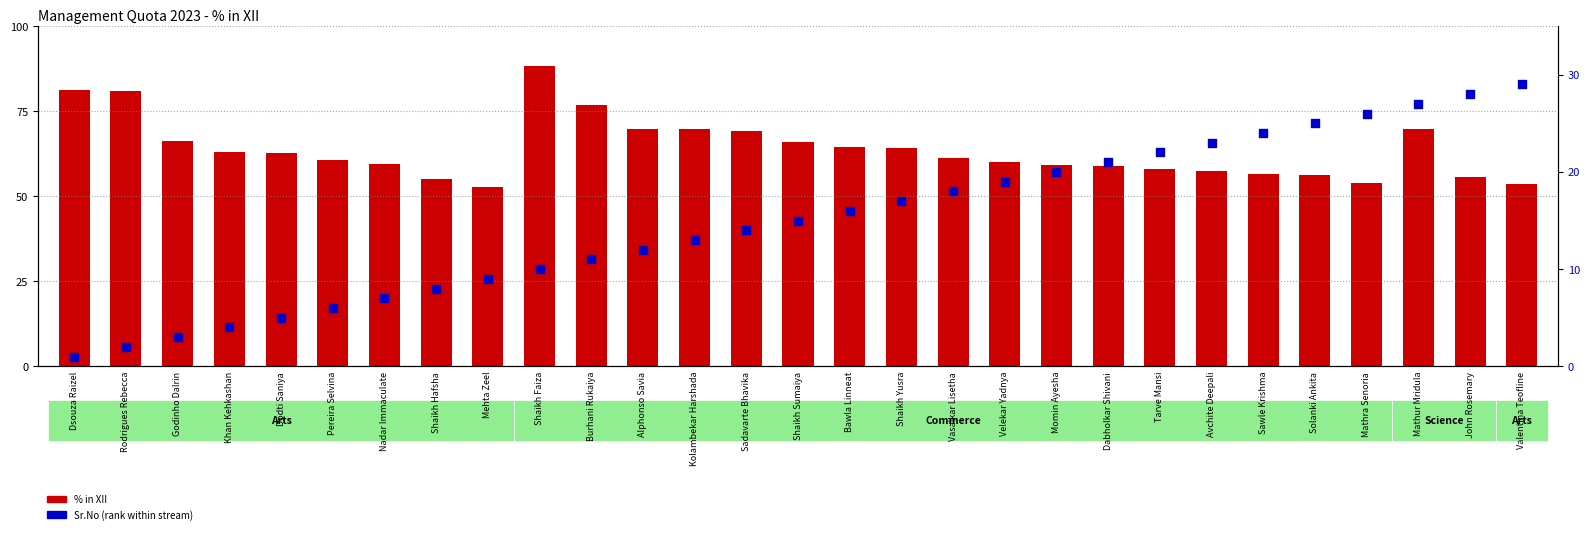

Which series reaches the minimum Y coordinate?

Sr.No (rank)